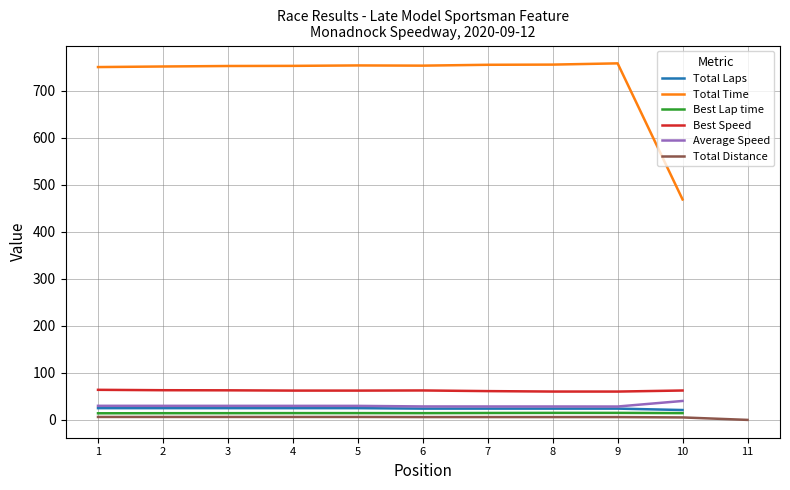

The value of Average Speed at 6 is 28.7. True or false?

True